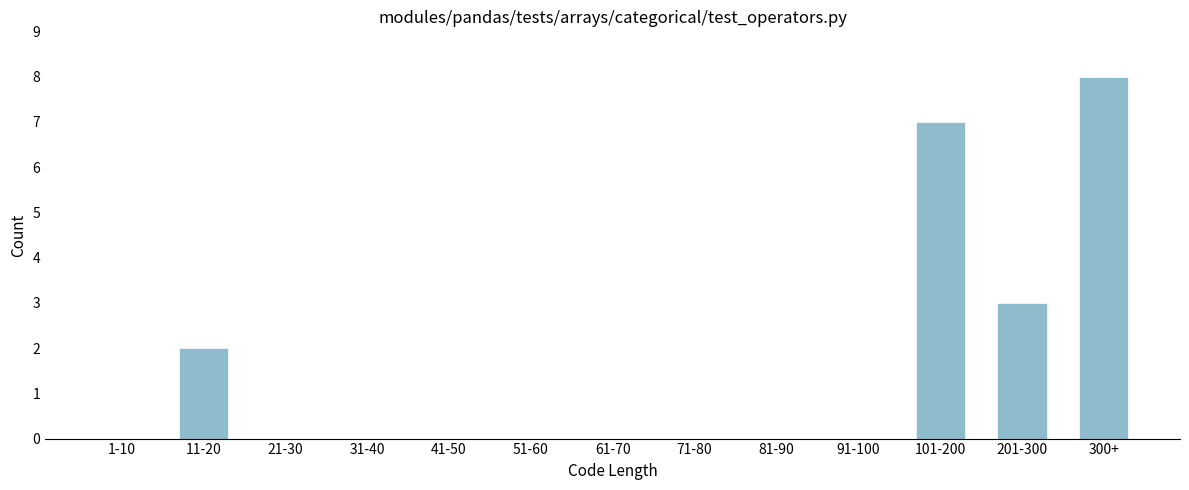

Reading left to right, extract all data points from this chart.

1-10=0	11-20=2	21-30=0	31-40=0	41-50=0	51-60=0	61-70=0	71-80=0	81-90=0	91-100=0	101-200=7	201-300=3	300+=8